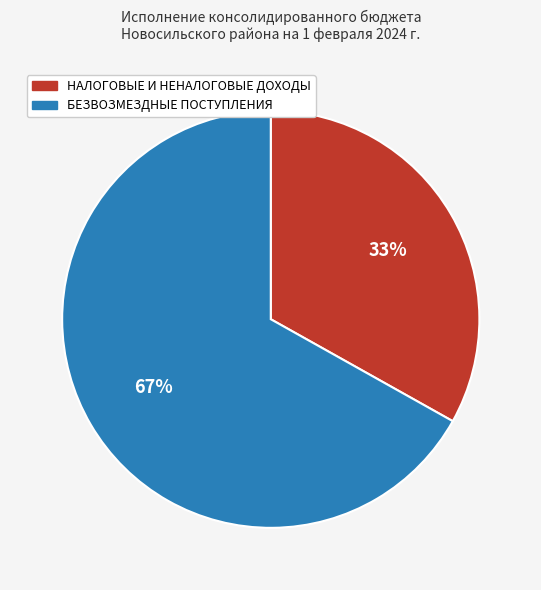

What percentage is the НАЛОГОВЫЕ И НЕНАЛОГОВЫЕ ДОХОДЫ slice, to the nearest percent?

33%